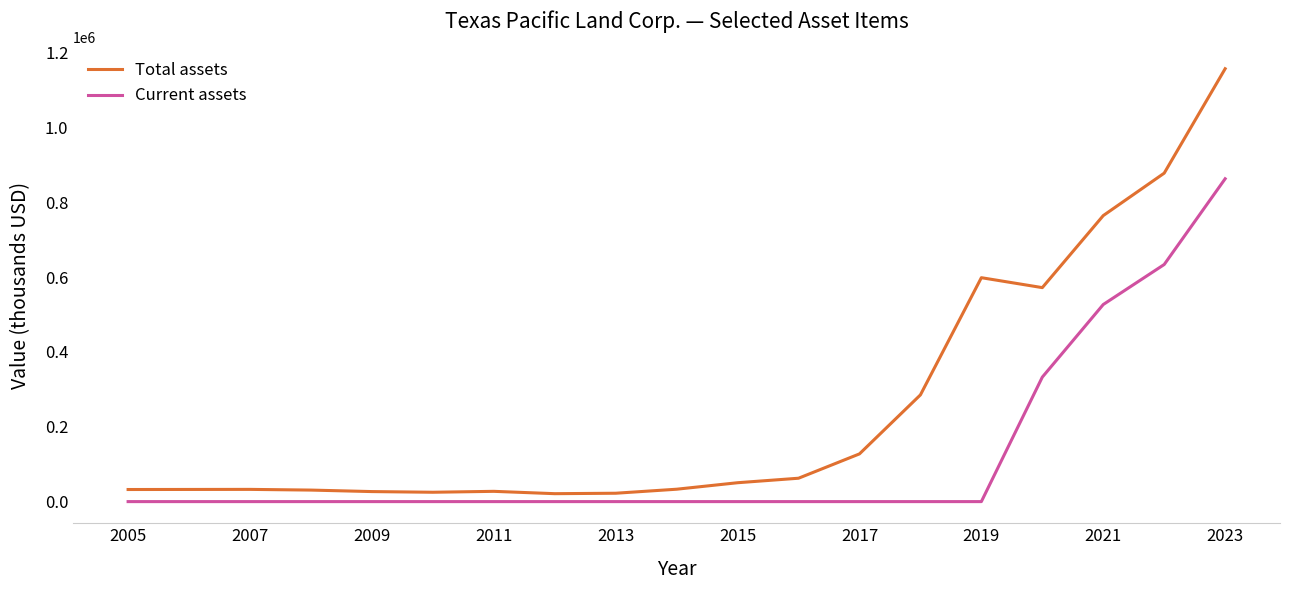

What is the average value of the Current assets series?

123943